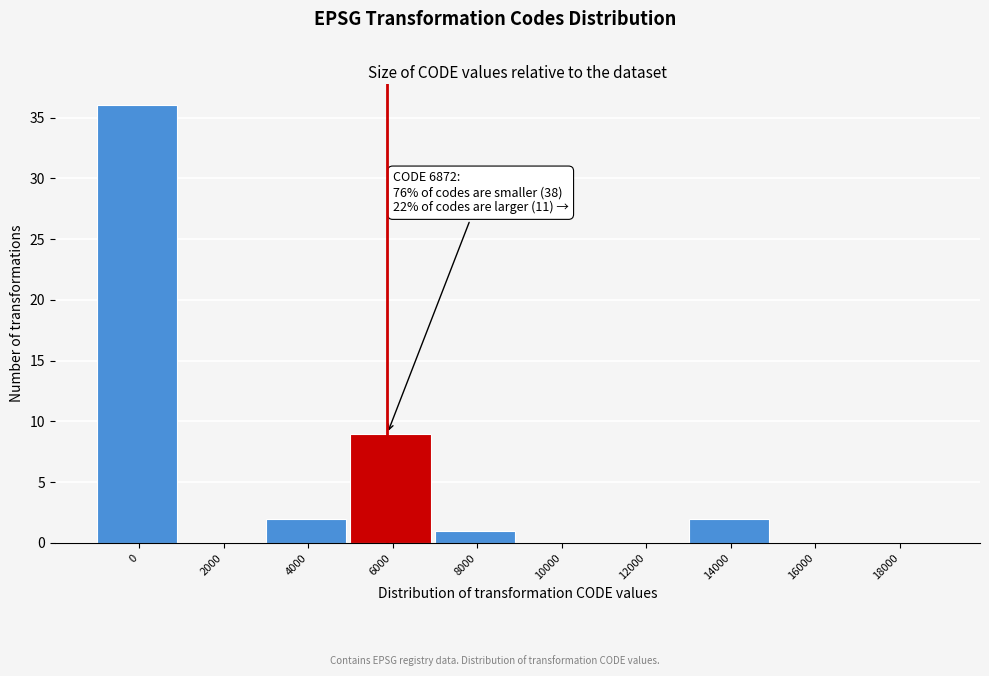

Reading left to right, transcribe all the data shown in this chart.

0=36	2000=0	4000=2	6000=9	8000=1	10000=0	12000=0	14000=2	16000=0	18000=0